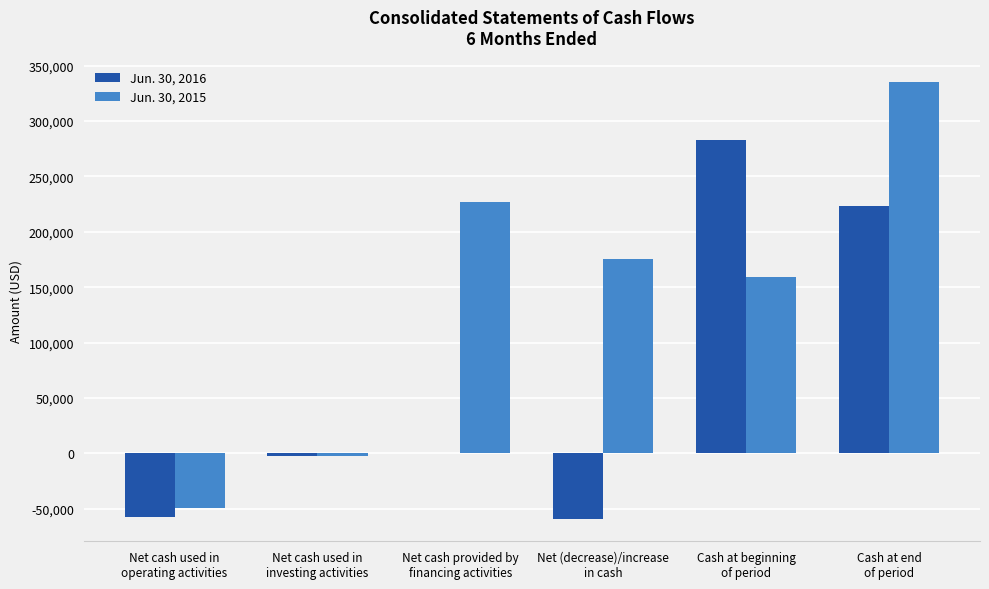

Which series has the largest total across all categories?

Jun. 30, 2015